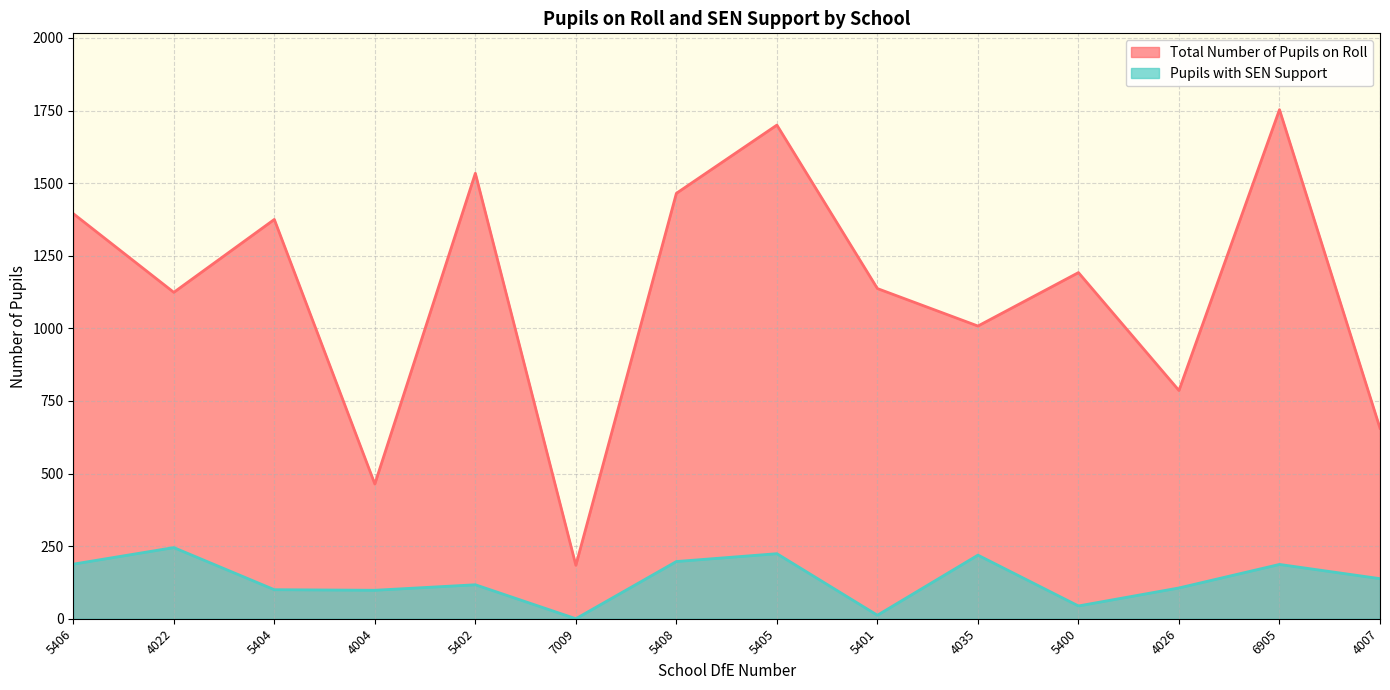

Is the value of Pupils with SEN Support at 7009 greater than the value of Total Number of Pupils on Roll at 4026?

No